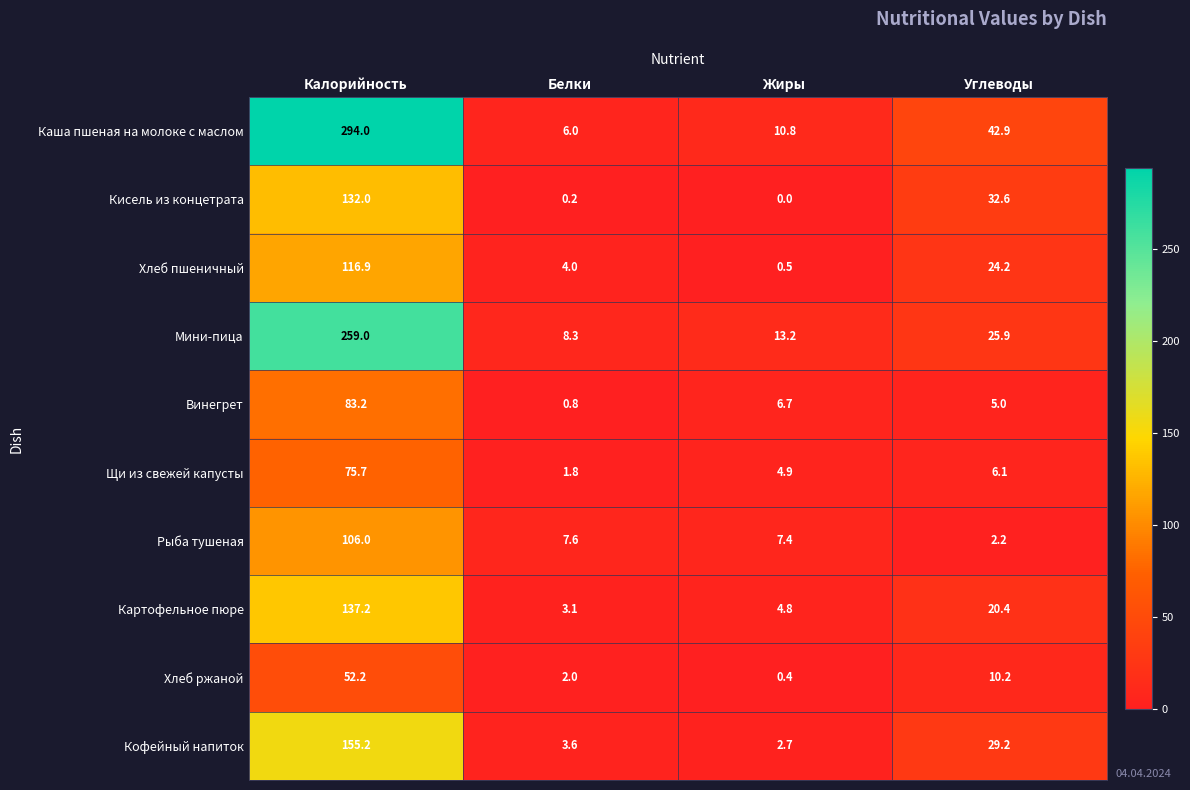

Which series has the widest spread of values?

Каша пшеная на молоке с маслом